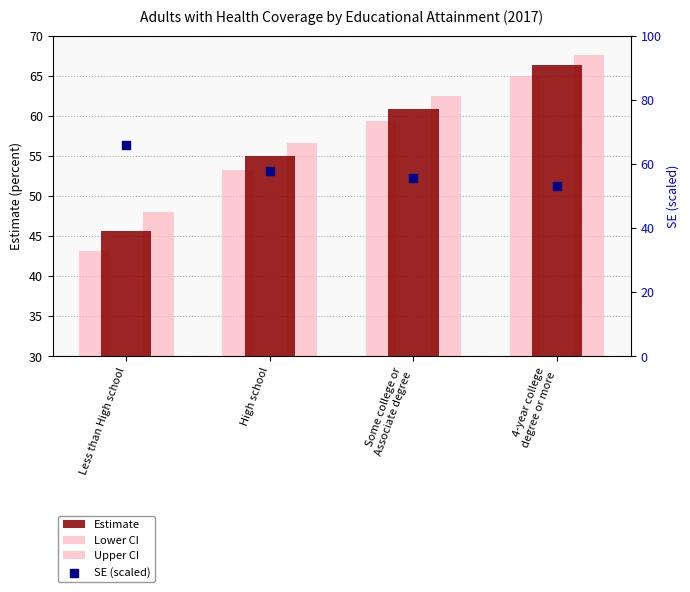

Which series has the largest total across all categories?

Upper CI